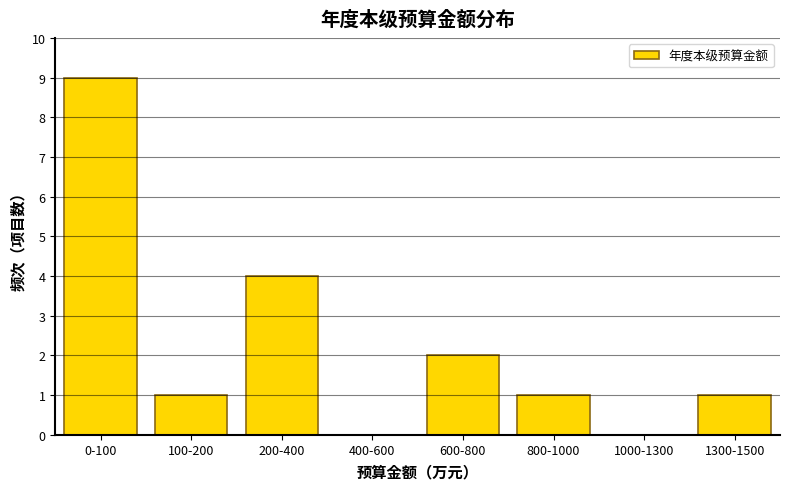

Reading left to right, what are all the values shown in this chart?

0-100=9	100-200=1	200-400=4	400-600=0	600-800=2	800-1000=1	1000-1300=0	1300-1500=1